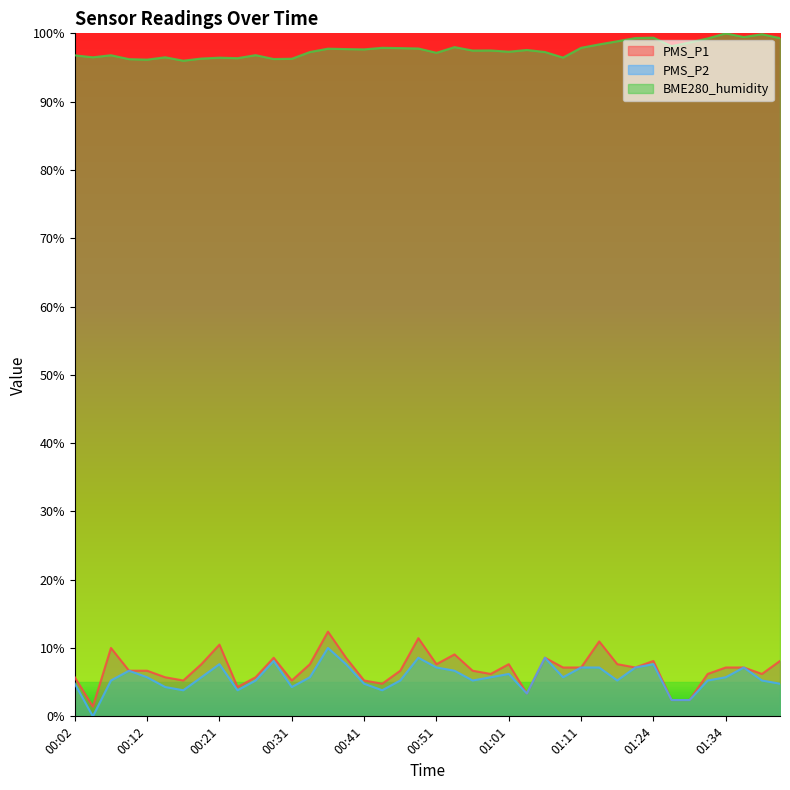

What is the label of the 28th point from the right?

00:31